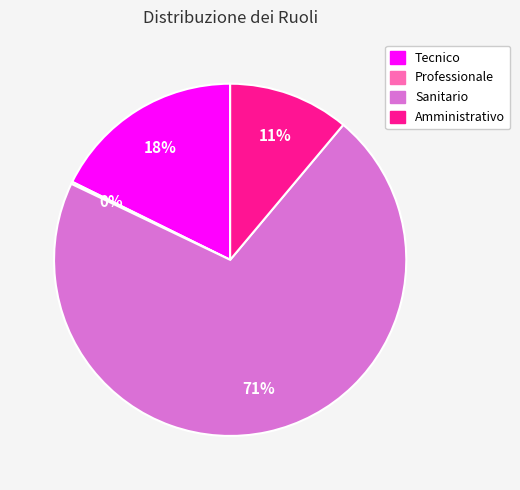

True or false: Tecnico accounts for 29% of the total.

False